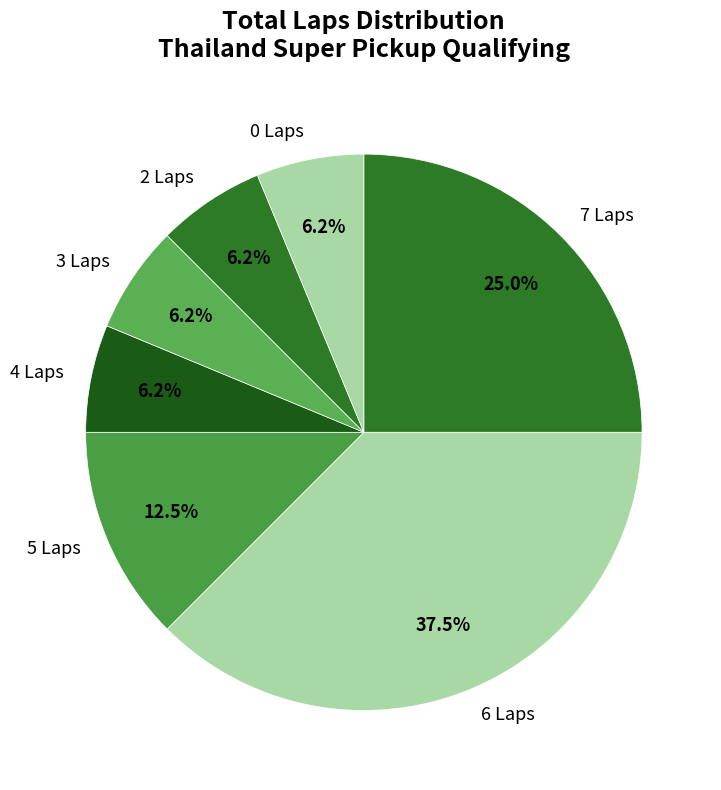

What percentage is NOT represented by 5 Laps?

87.5%